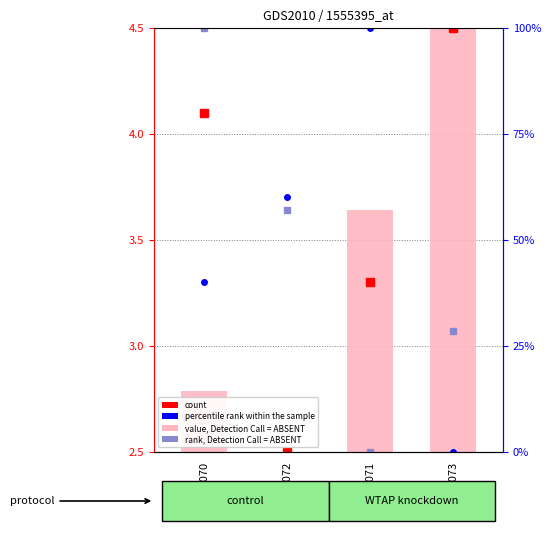

The value of percentile rank within the sample at GSM43072 is 3.7. True or false?

True